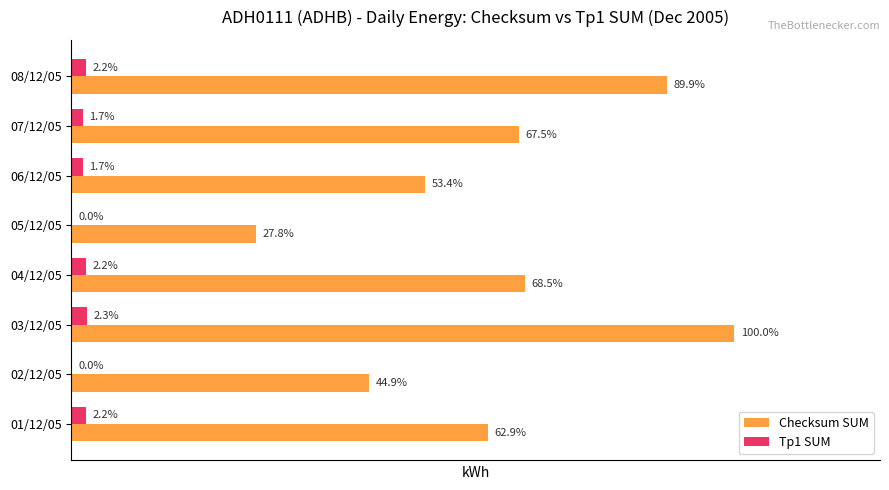

What are all the series names shown in the legend?

Checksum SUM, Tp1 SUM